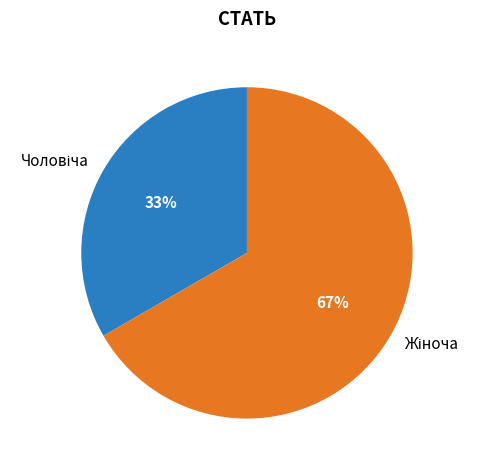

Does any single category account for the majority?

Yes